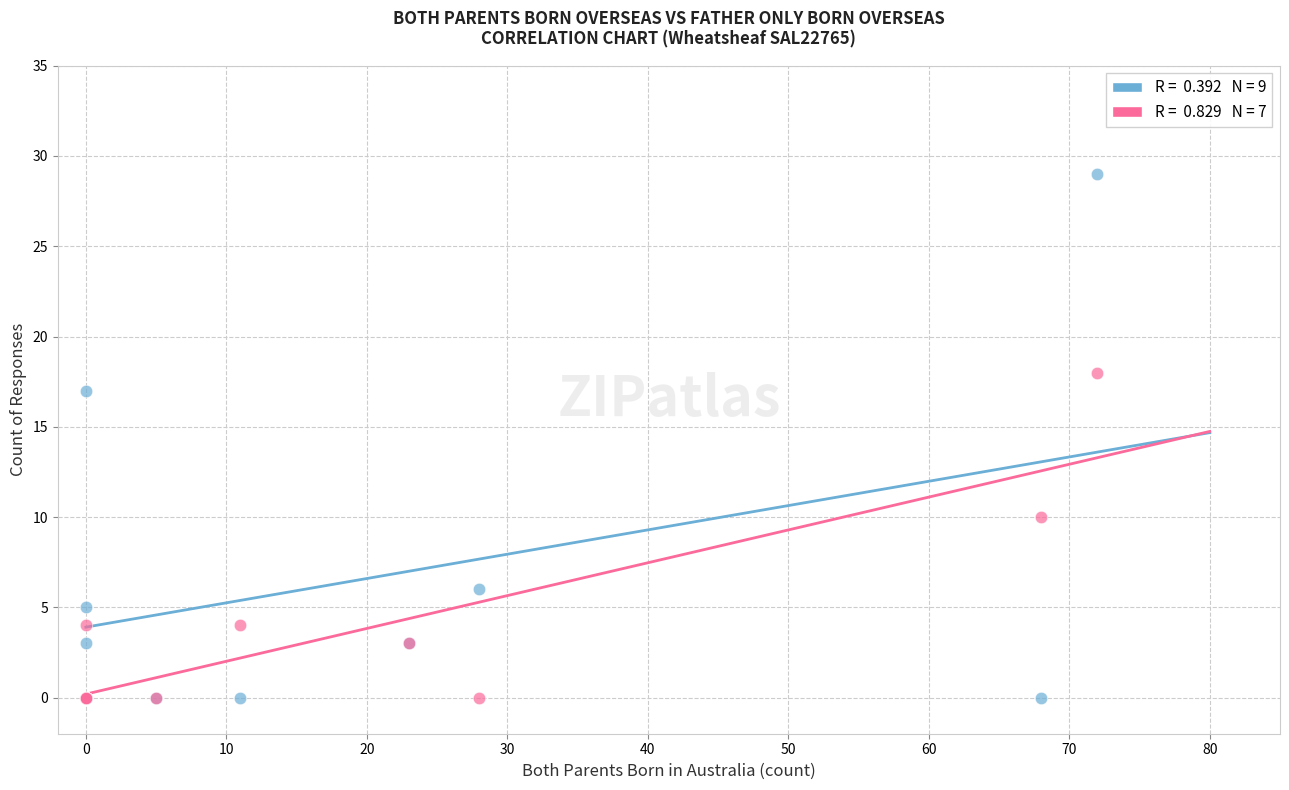

Across all series, what Y value is closest to 14?

17